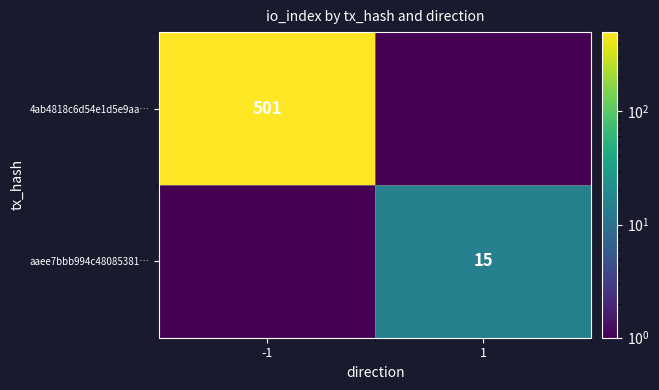

Which has a higher value, -1 or 1?

-1